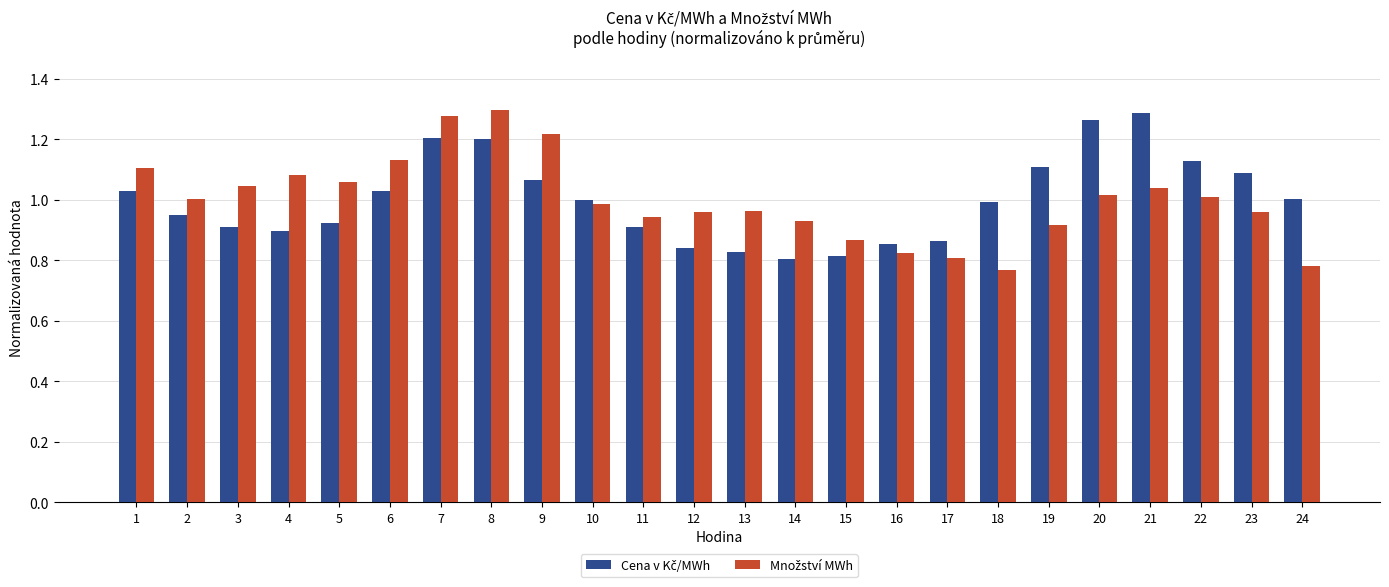

At how many categories does at least one series exceed 0?

24